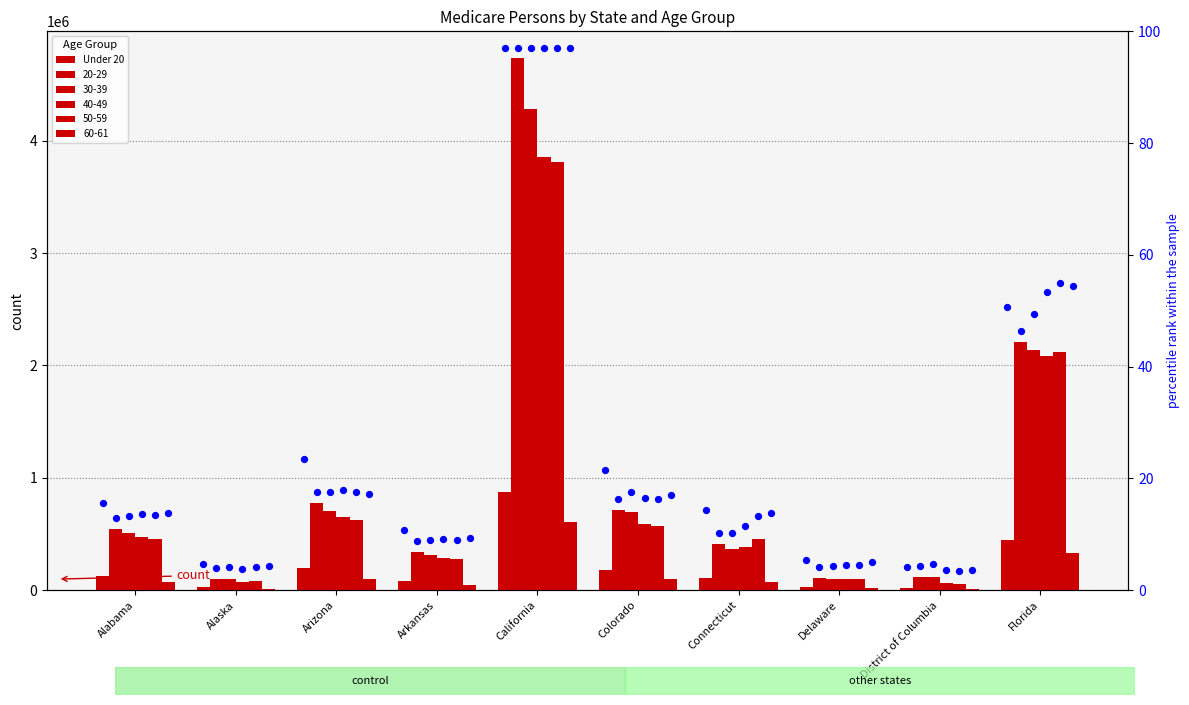

Which has a higher value, Alabama or Connecticut?

Alabama